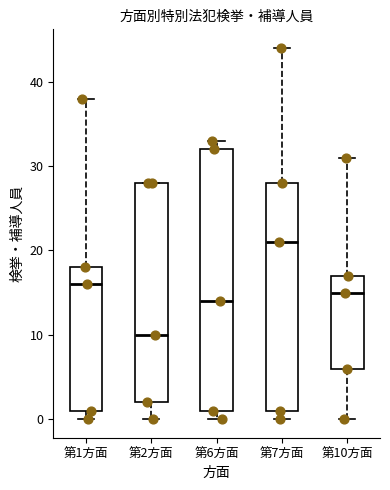

Reading left to right, read every box against the y-axis: the position of its median line, the range the box covers, and the ends of its whiskers. The values are not printed on the chart, so give them approximately, as read against the axis.

第1方面: median 16, box 1 to 18, whiskers 0 to 38
第2方面: median 10, box 2 to 28, whiskers 0 to 28
第6方面: median 14, box 1 to 32, whiskers 0 to 33
第7方面: median 21, box 1 to 28, whiskers 0 to 44
第10方面: median 15, box 6 to 17, whiskers 0 to 31